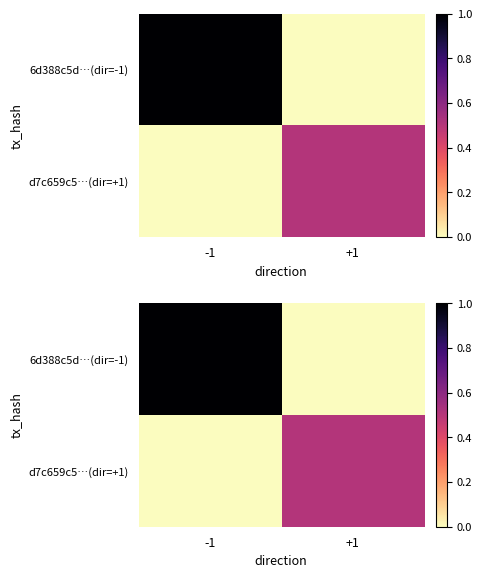

True or false: d7c659c5…(dir=+1) has a value of 0.3 at -1.

False